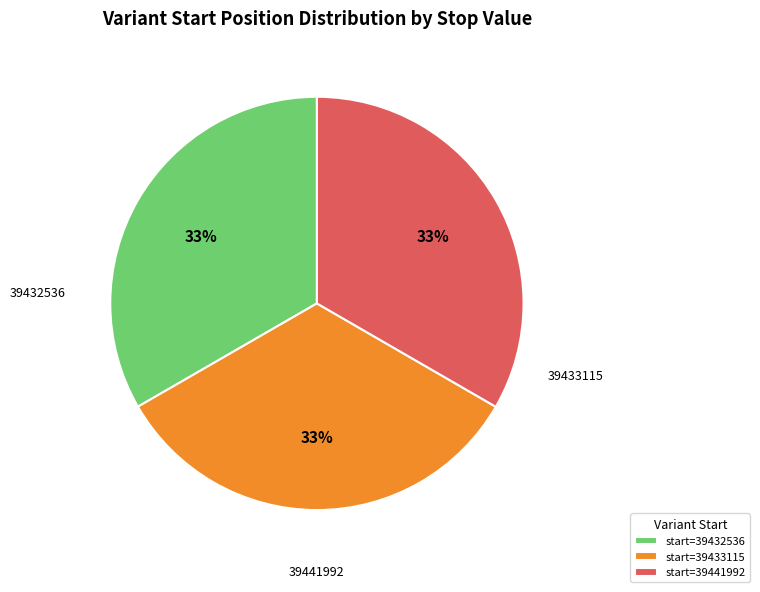

The start=39432536 slice represents 41% of the pie. True or false?

False